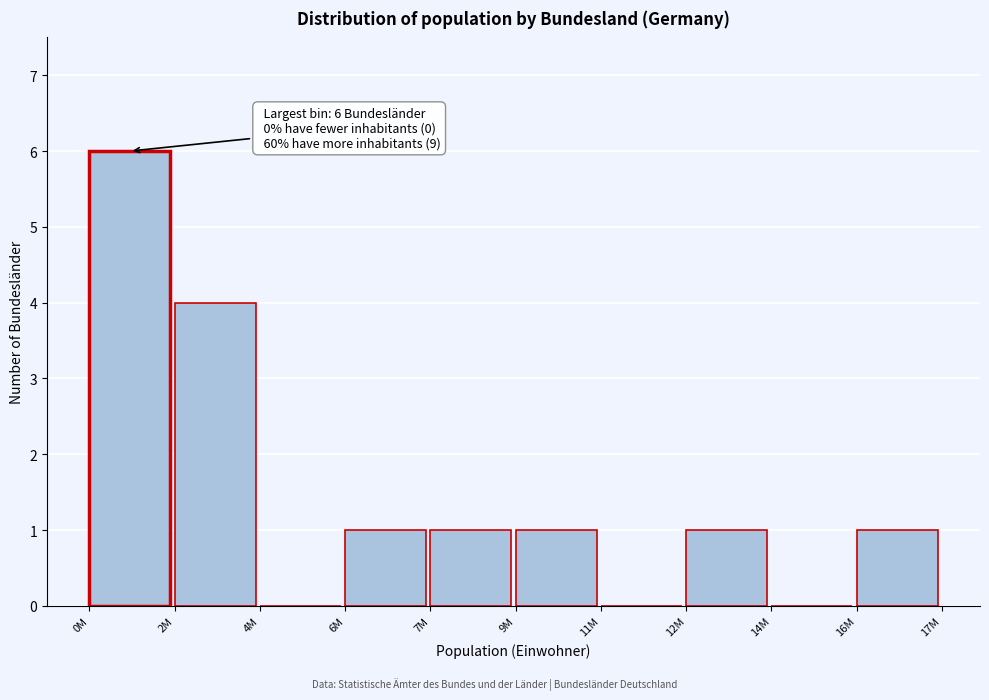

Reading right to left, transcribe all the data shown in this chart.

16M=1	14M=0	12M=1	11M=0	9M=1	7M=1	6M=1	4M=0	2M=4	0M=6